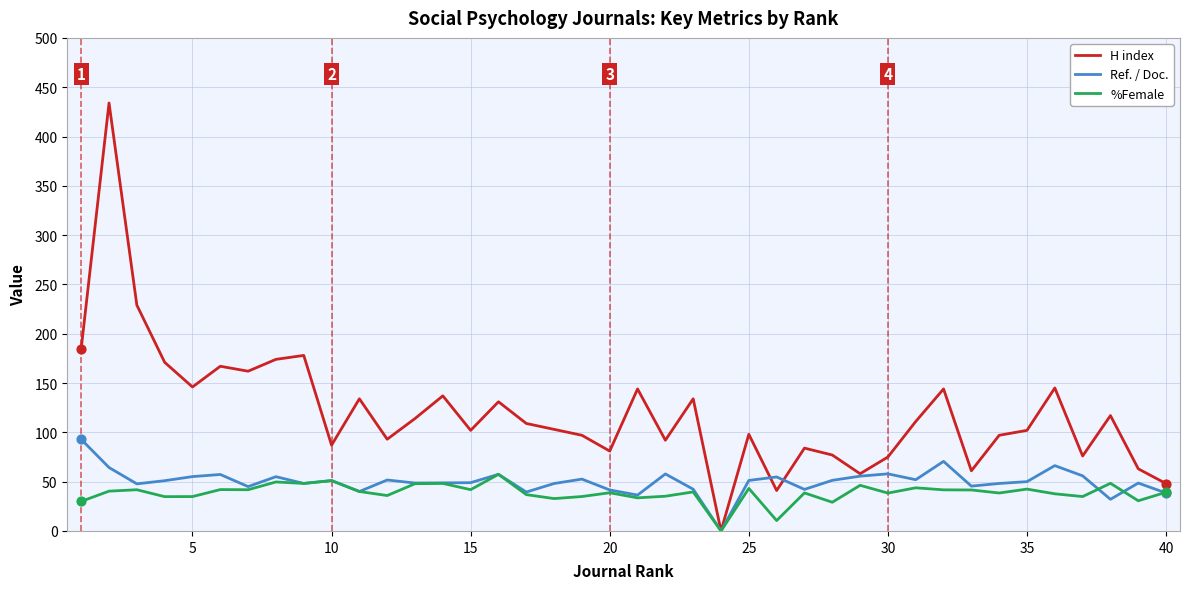

Which series has the widest spread of values?

H index